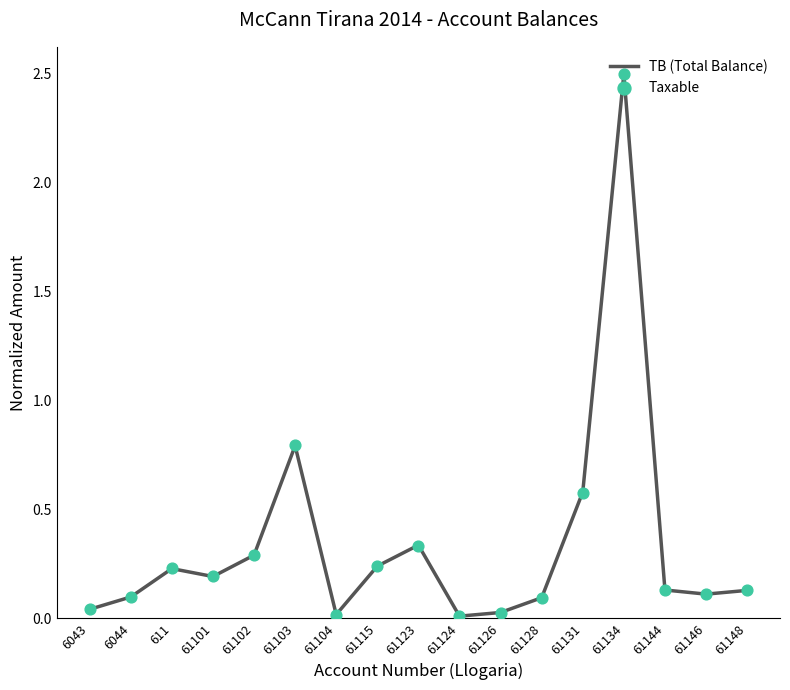

At which category is the sum across all series the highest?

61134